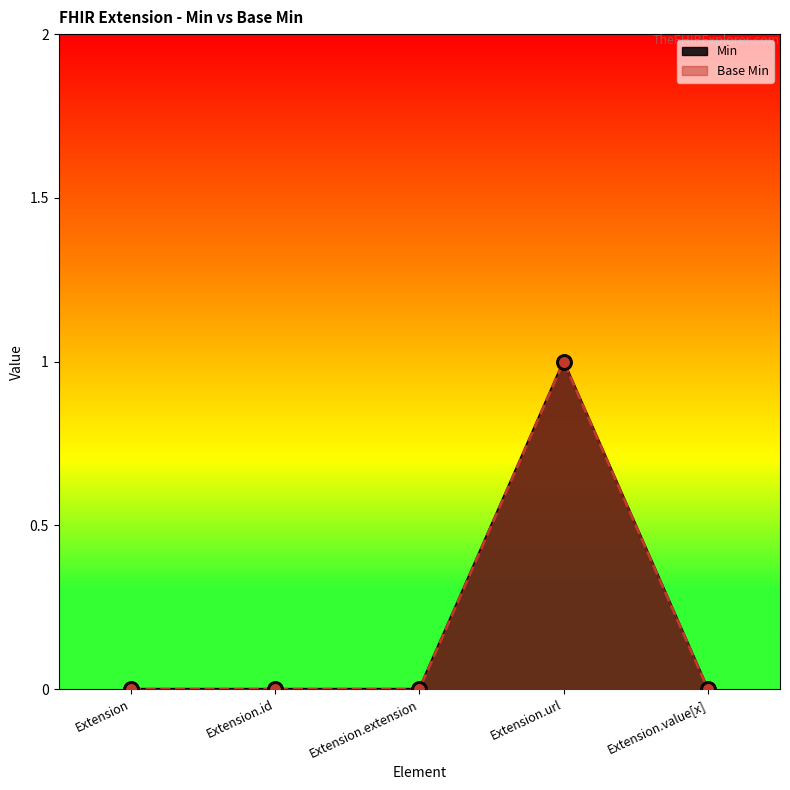

Which series has the largest Y range (max minus min)?

Min